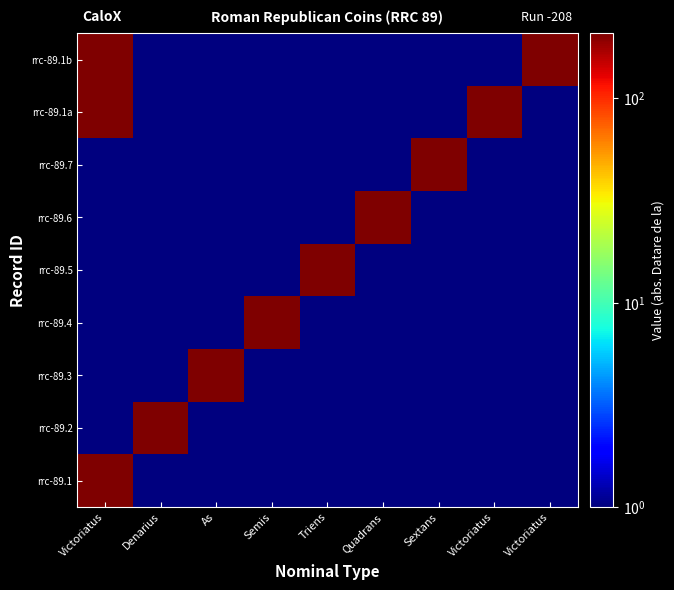

What is the minimum value shown in the chart?

1